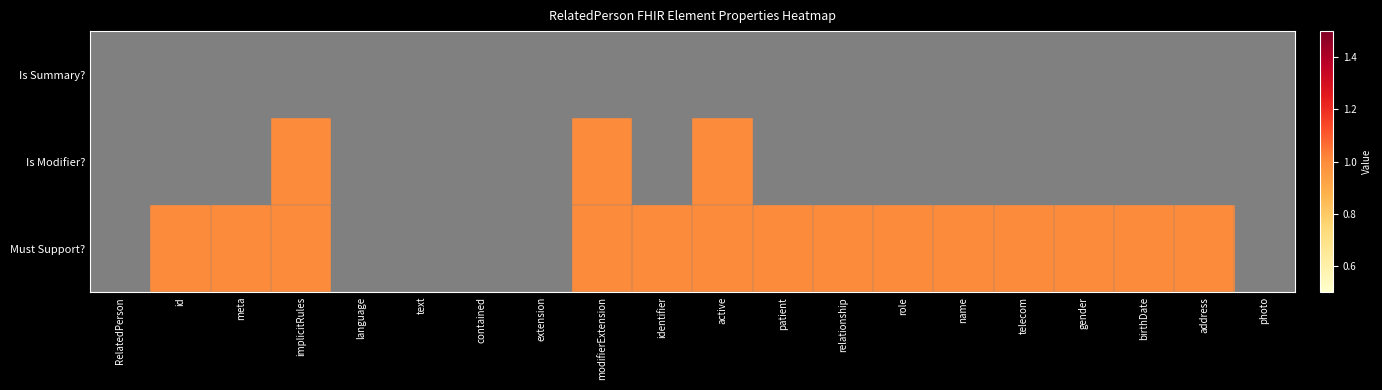

Is it true that Is Summary? equals 0 at relationship?

True